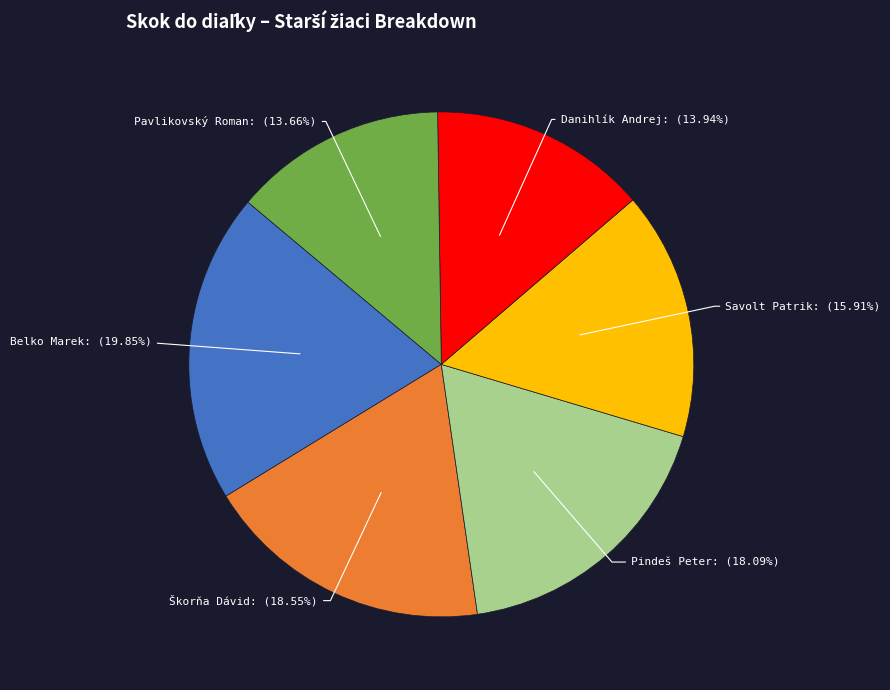

True or false: Pavlikovský Roman accounts for 14% of the total.

True